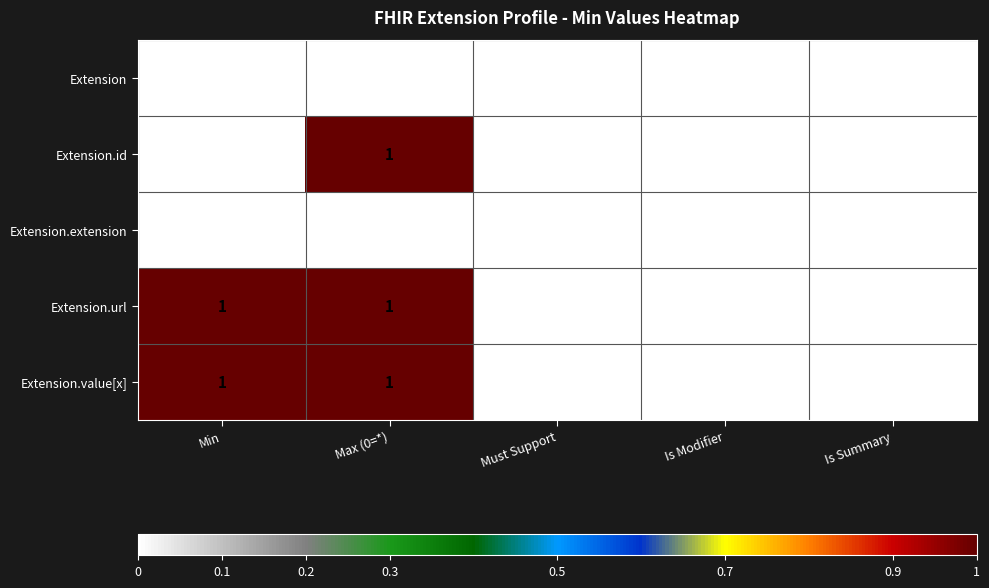

What is the greatest value displayed?

1